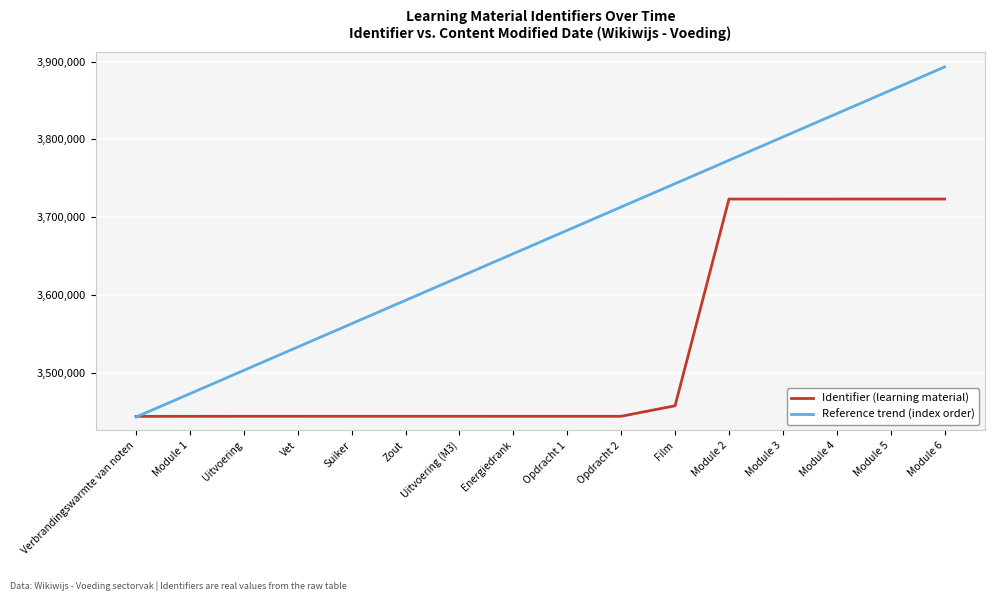

List the series in order of their peak value, highest first.

Reference trend (index order), Identifier (learning material)